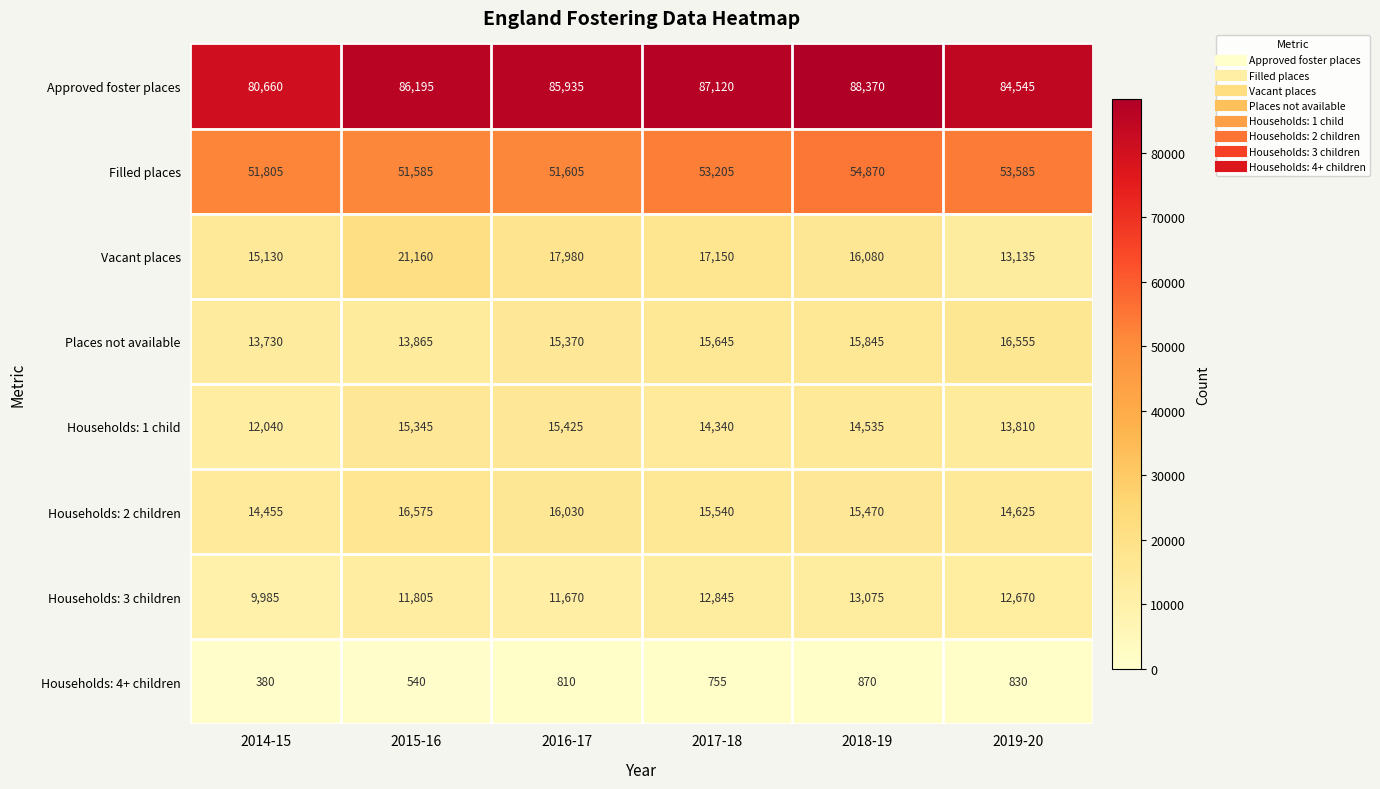

Where is Households: 2 children nearest to the value 15515?

2017-18